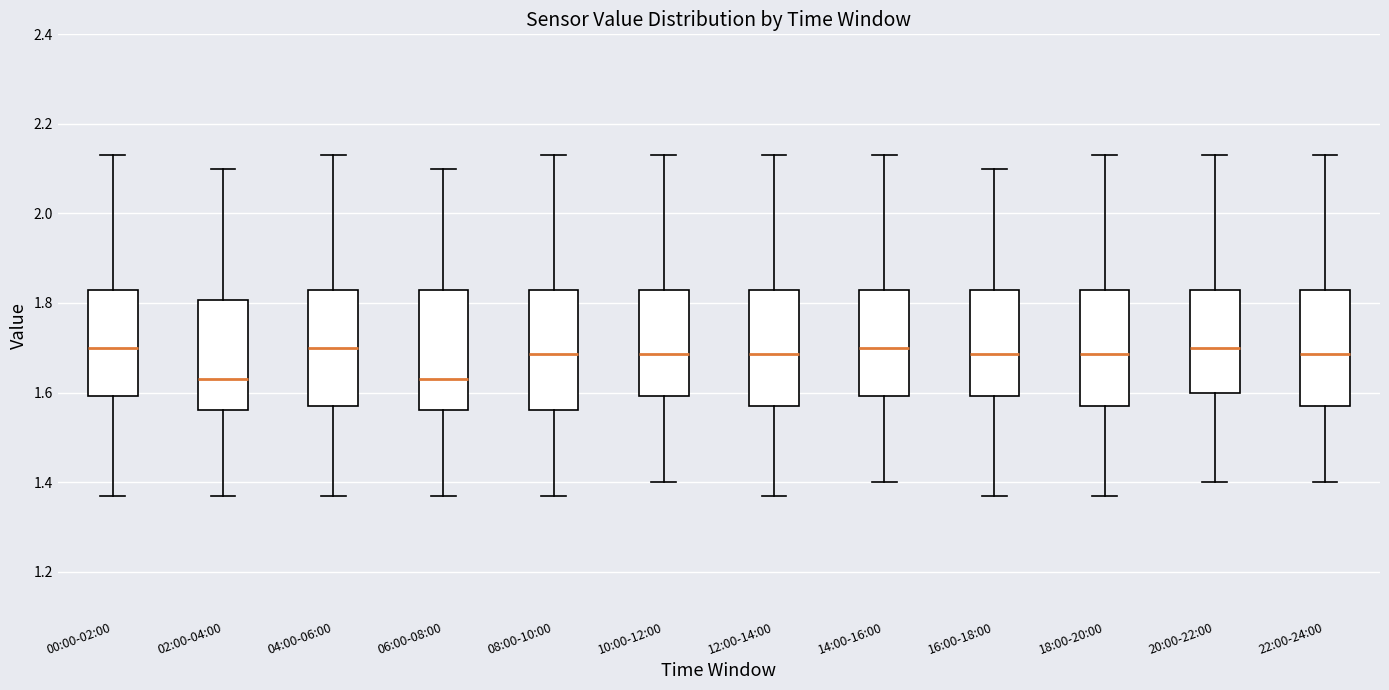

Reading left to right, transcribe this box plot: for each box, give where its median line is, the range the box spans, and where its two whiskers end, as read against the y-axis. The values are not printed on the chart, so give them approximately, as read against the axis.

00:00-02:00: median 1.70, box 1.60 to 1.84, whiskers 1.38 to 2.14
02:00-04:00: median 1.64, box 1.56 to 1.80, whiskers 1.38 to 2.10
04:00-06:00: median 1.70, box 1.58 to 1.84, whiskers 1.38 to 2.14
06:00-08:00: median 1.64, box 1.56 to 1.84, whiskers 1.38 to 2.10
08:00-10:00: median 1.68, box 1.56 to 1.84, whiskers 1.38 to 2.14
10:00-12:00: median 1.68, box 1.60 to 1.84, whiskers 1.40 to 2.14
12:00-14:00: median 1.68, box 1.58 to 1.84, whiskers 1.38 to 2.14
14:00-16:00: median 1.70, box 1.60 to 1.84, whiskers 1.40 to 2.14
16:00-18:00: median 1.68, box 1.60 to 1.84, whiskers 1.38 to 2.10
18:00-20:00: median 1.68, box 1.58 to 1.84, whiskers 1.38 to 2.14
20:00-22:00: median 1.70, box 1.60 to 1.84, whiskers 1.40 to 2.14
22:00-24:00: median 1.68, box 1.58 to 1.84, whiskers 1.40 to 2.14